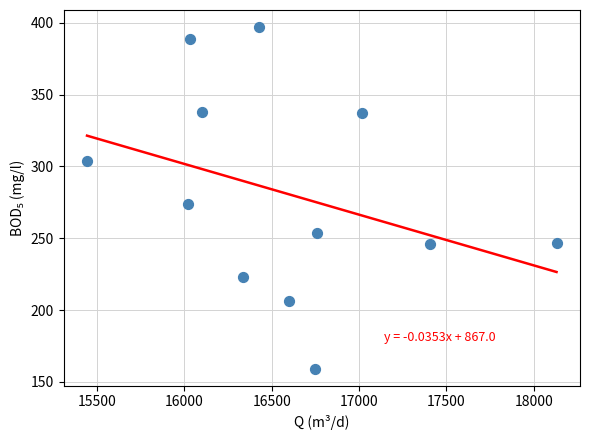

What Y value in the scatter plot is closest to 278?

274.0